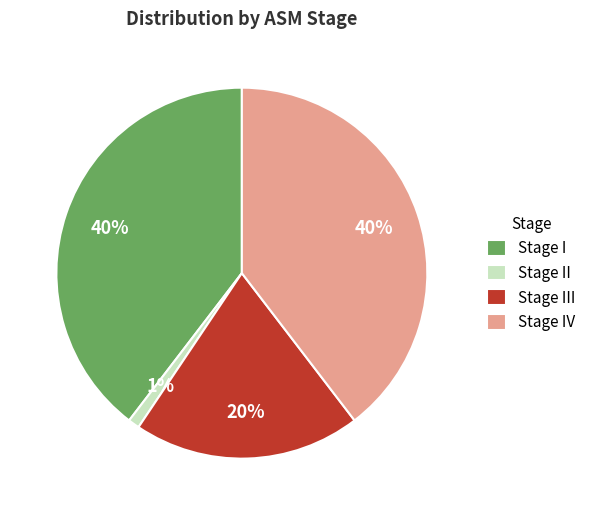

What percentage is the Stage II slice, to the nearest percent?

1%